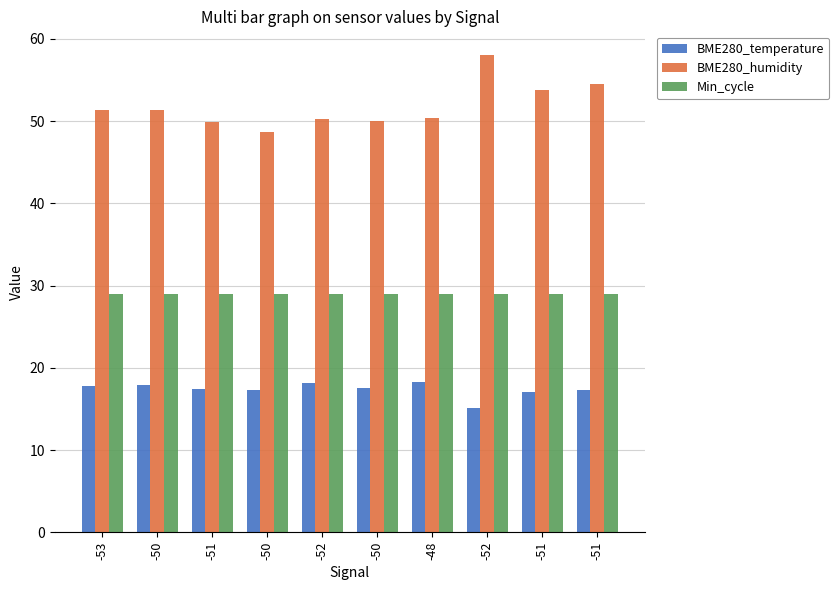

What are all the series names shown in the legend?

BME280_temperature, BME280_humidity, Min_cycle